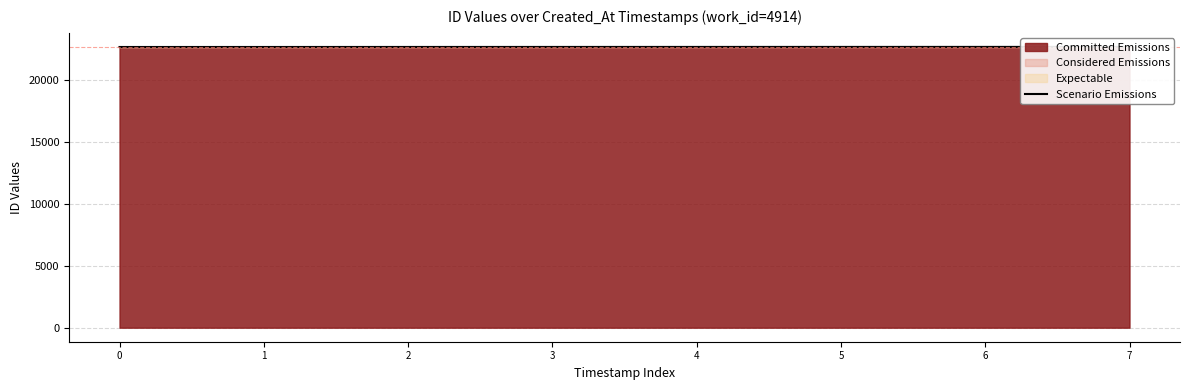

What is the value of the 4th point from the left?

22667